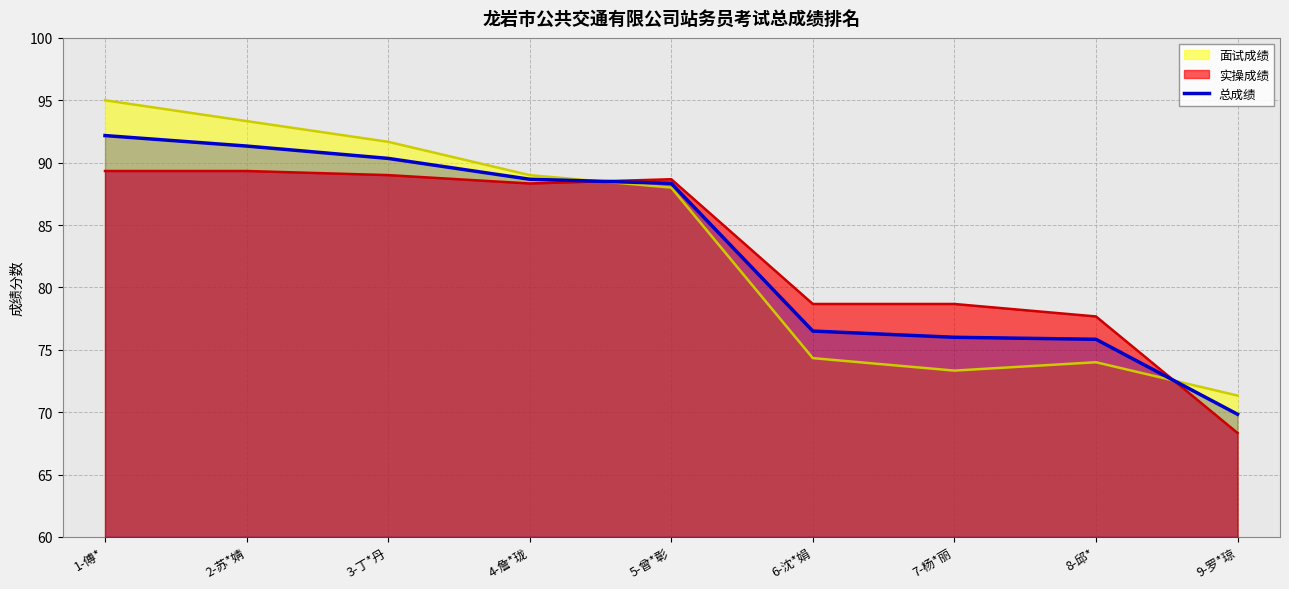

Reading left to right, transcribe all the data shown in this chart.

1-傅*=92.2	2-苏*婧=91.3	3-丁*丹=90.3	4-詹*珑=88.7	5-曾*彰=88.3	6-沈*娟=76.5	7-杨*丽=76.0	8-邱*=75.8	9-罗*琼=69.8